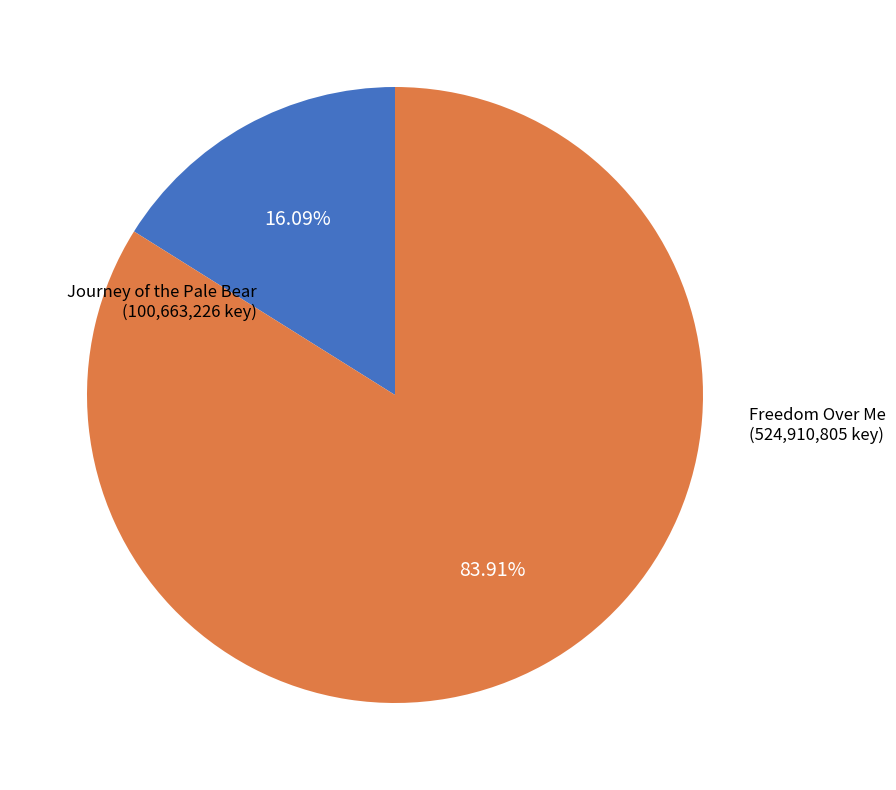

True or false: Freedom Over Me accounts for 84% of the total.

True